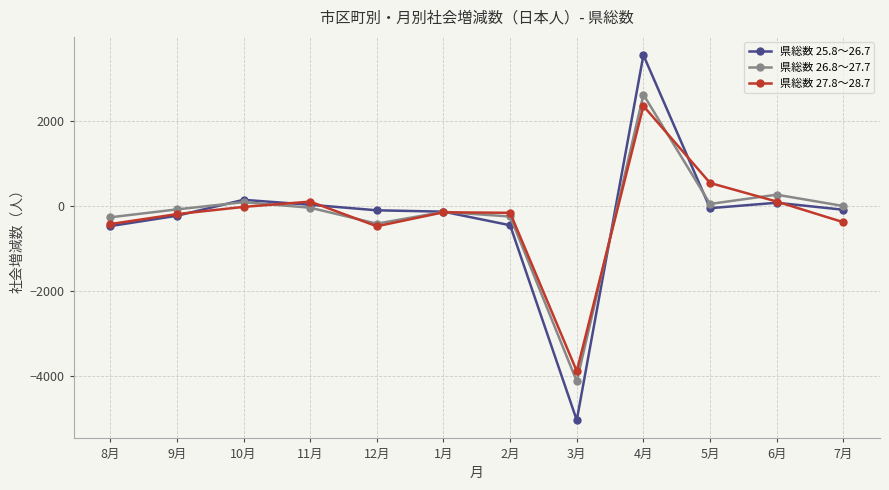

True or false: 県総数 25.8～26.7 and 県総数 27.8～28.7 intersect in this chart.

True